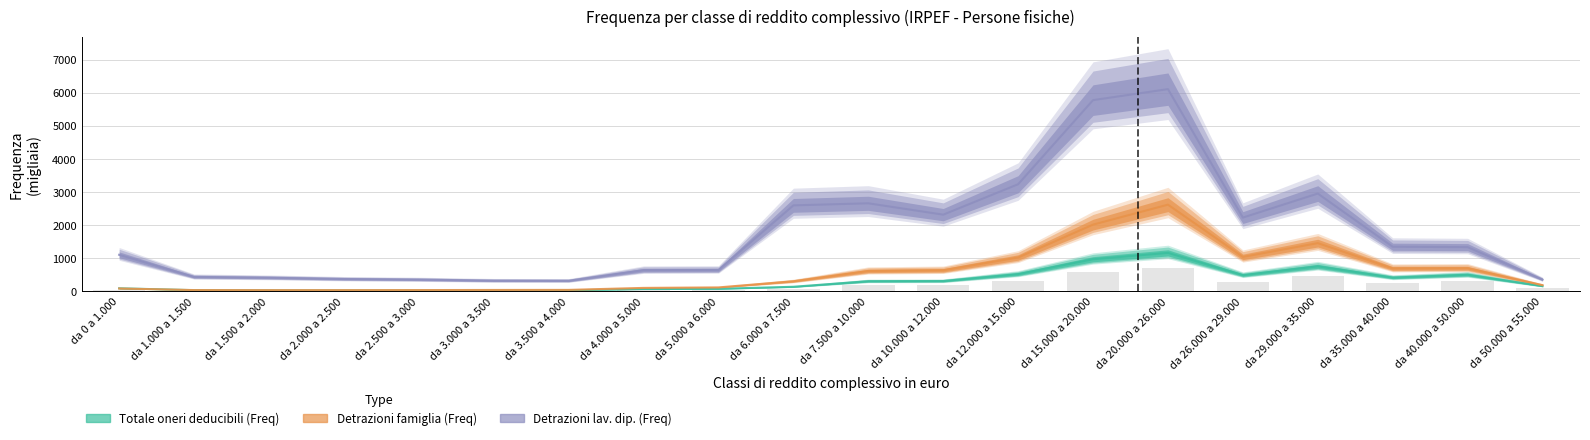

What is the minimum value shown in the chart?

32.7